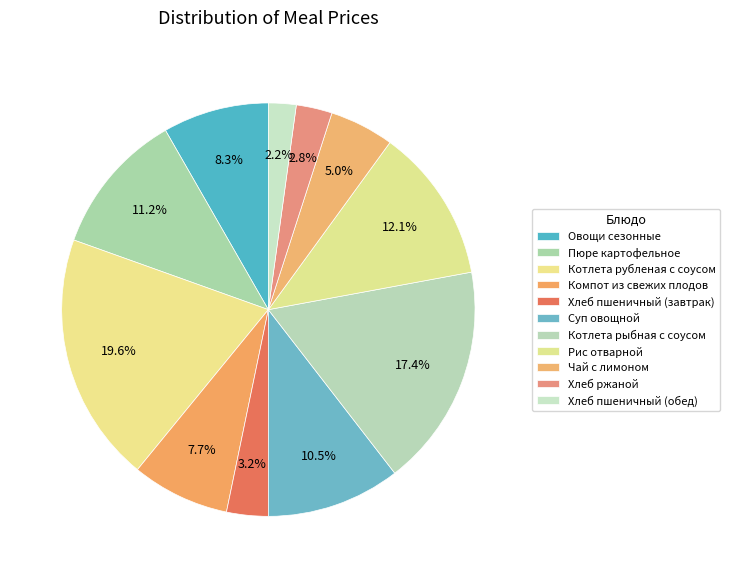

What percentage is the Хлеб пшеничный (завтрак) slice, to the nearest percent?

3%